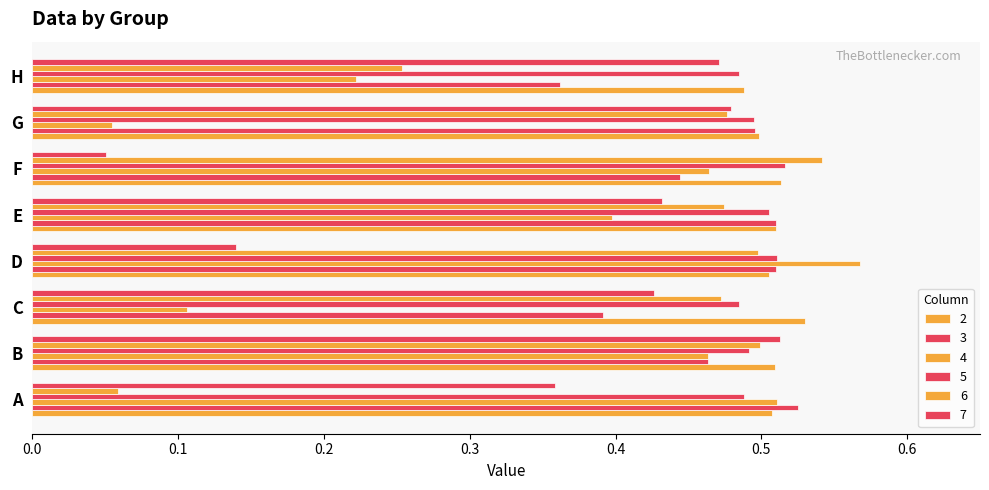

Which has a higher value, F or G?

F